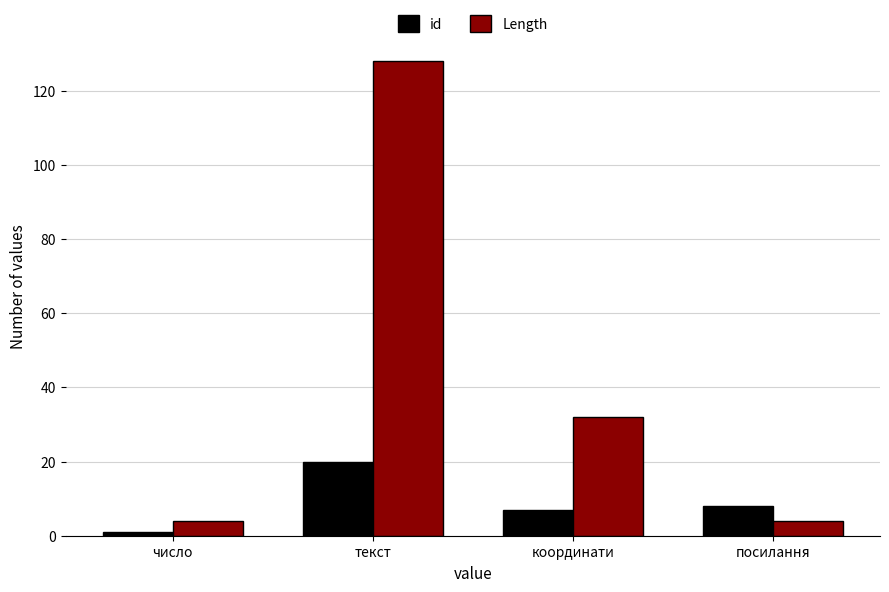

Where is Length nearest to the value 66?

координати